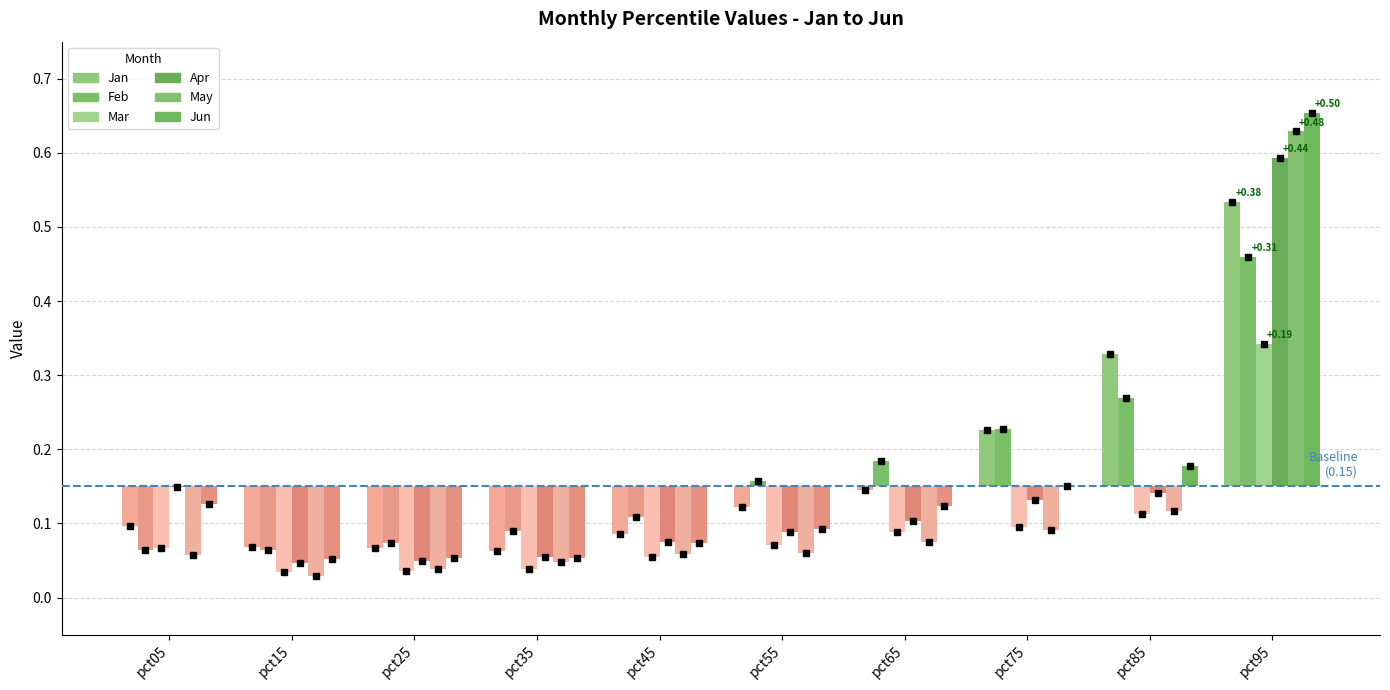

Is the value of Jun at pct35 greater than the value of May at pct65?

No